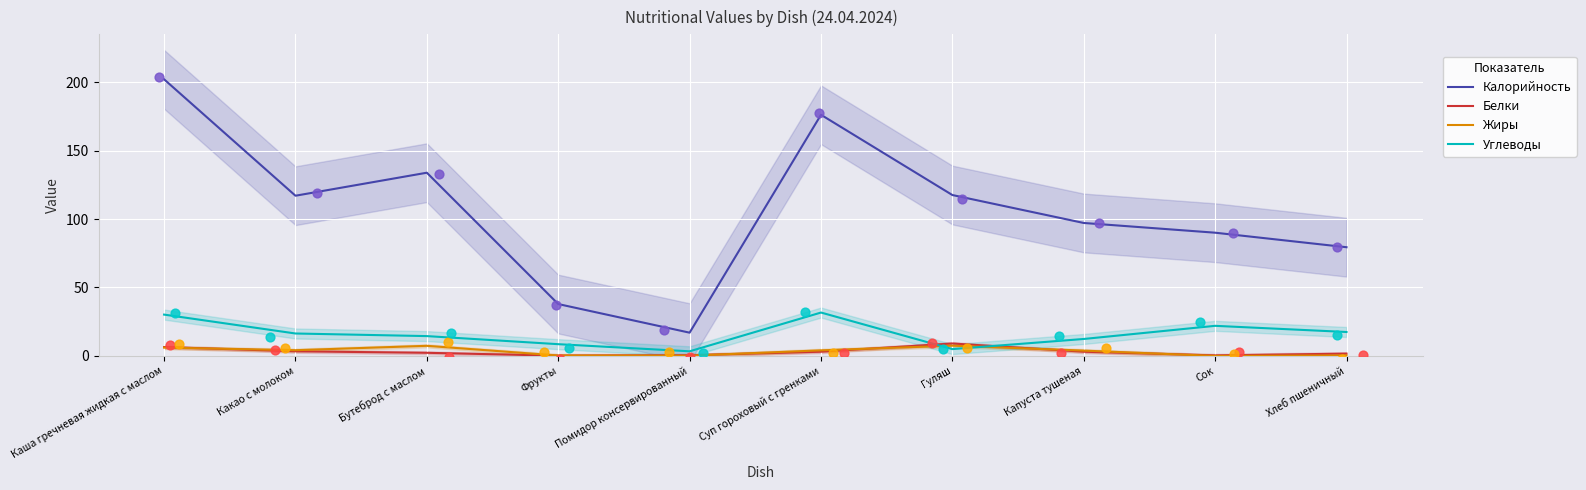

Which series has the widest spread of Y values?

Калорийность